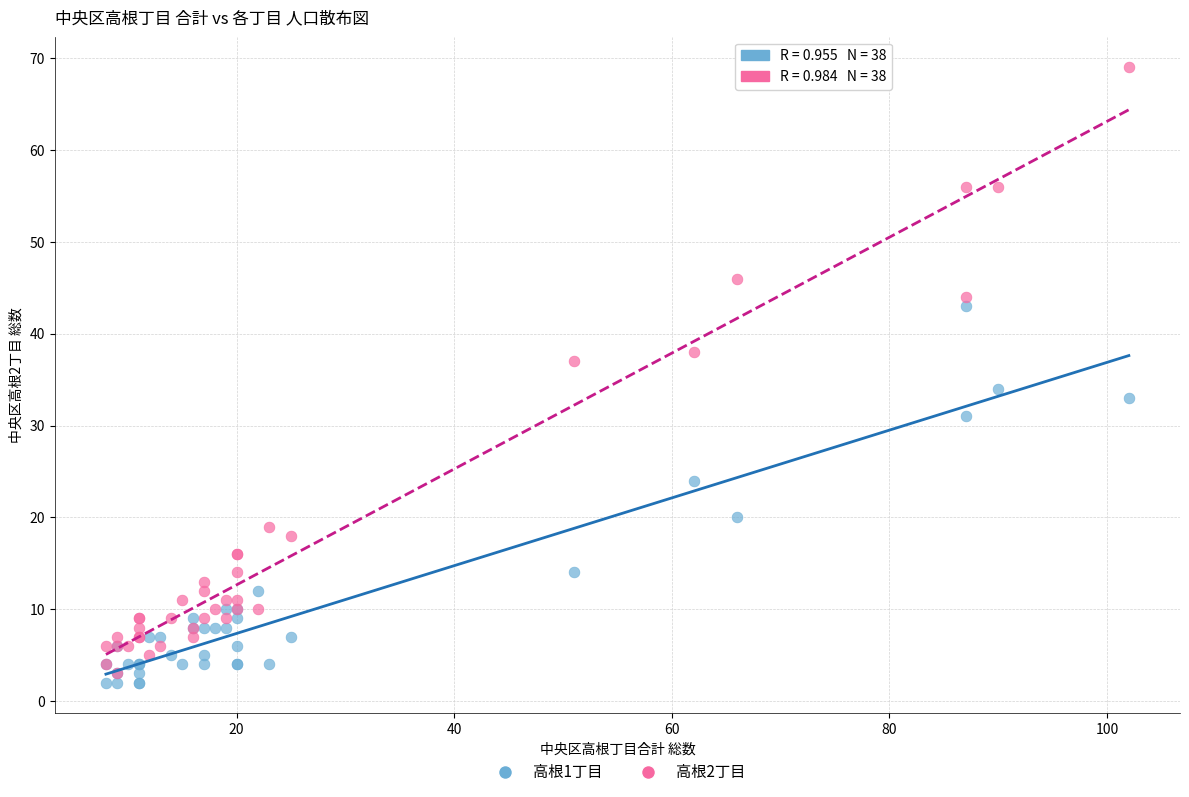

Across all series, what Y value is closest to 35?

34